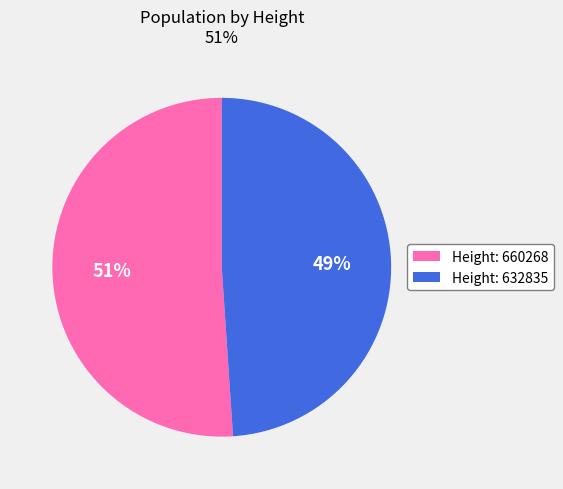

Is there a majority slice in this chart?

Yes